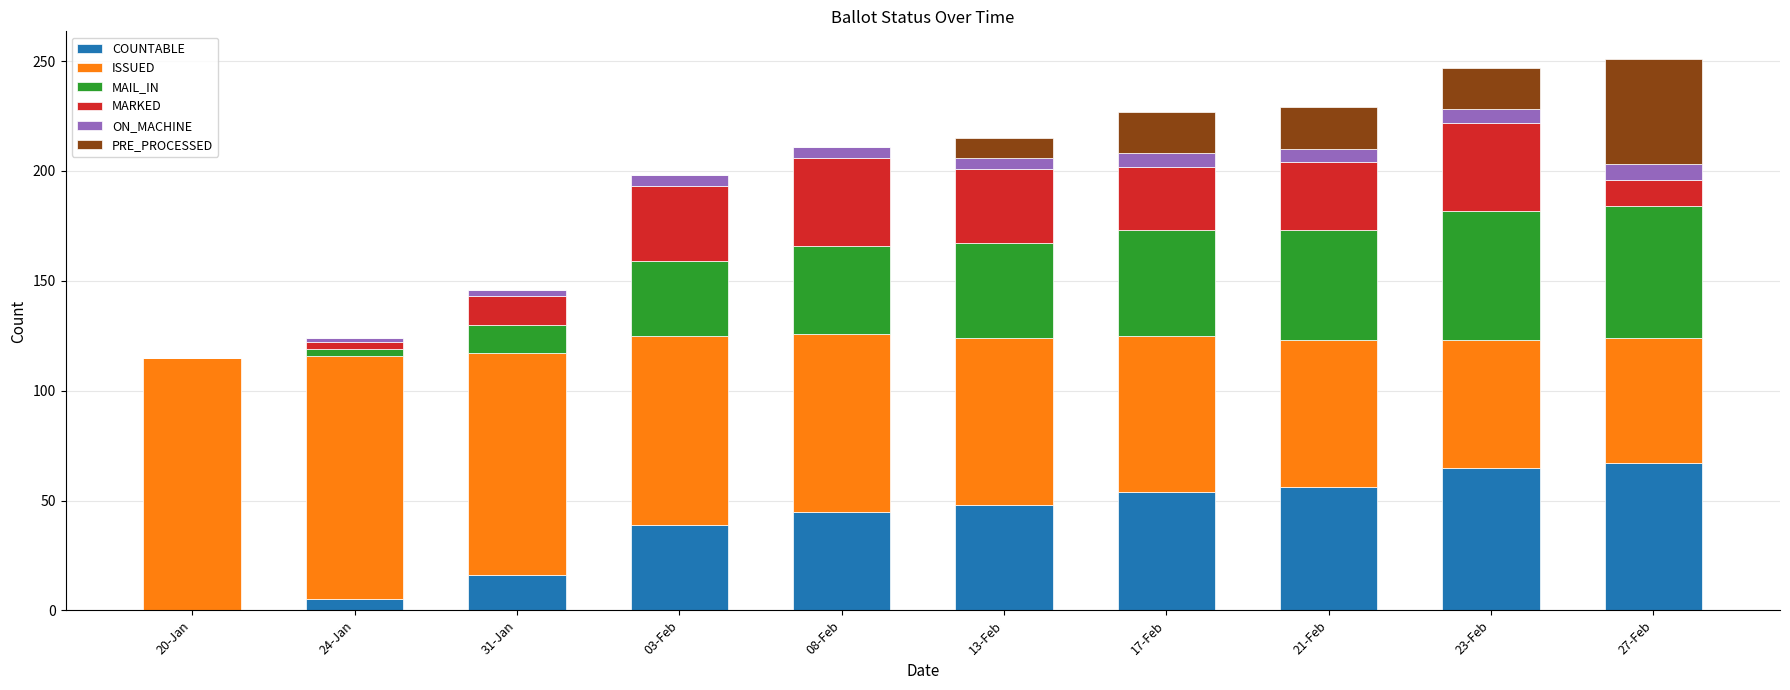

What is the highest value of the COUNTABLE series?

67